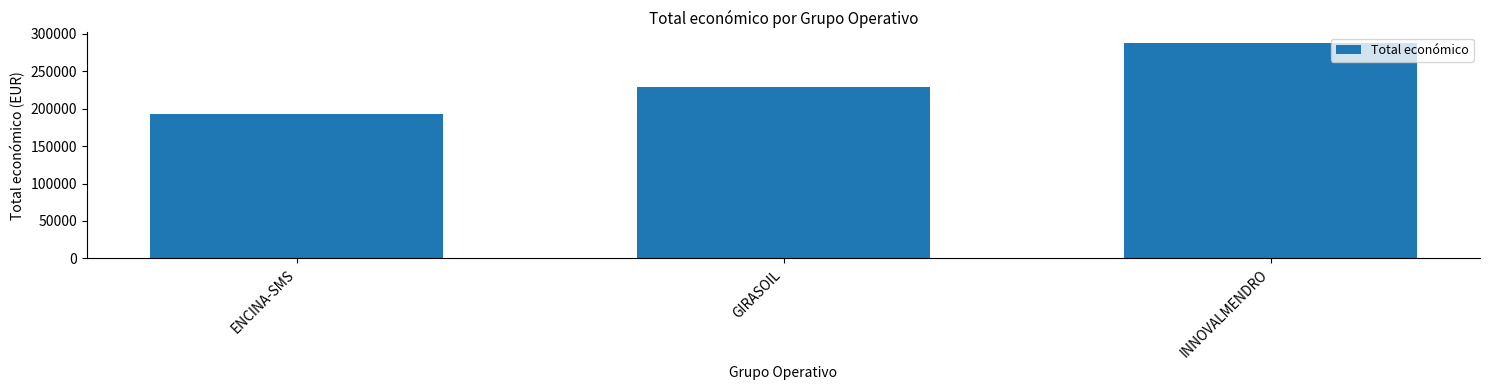

Does the chart contain any negative values?

No